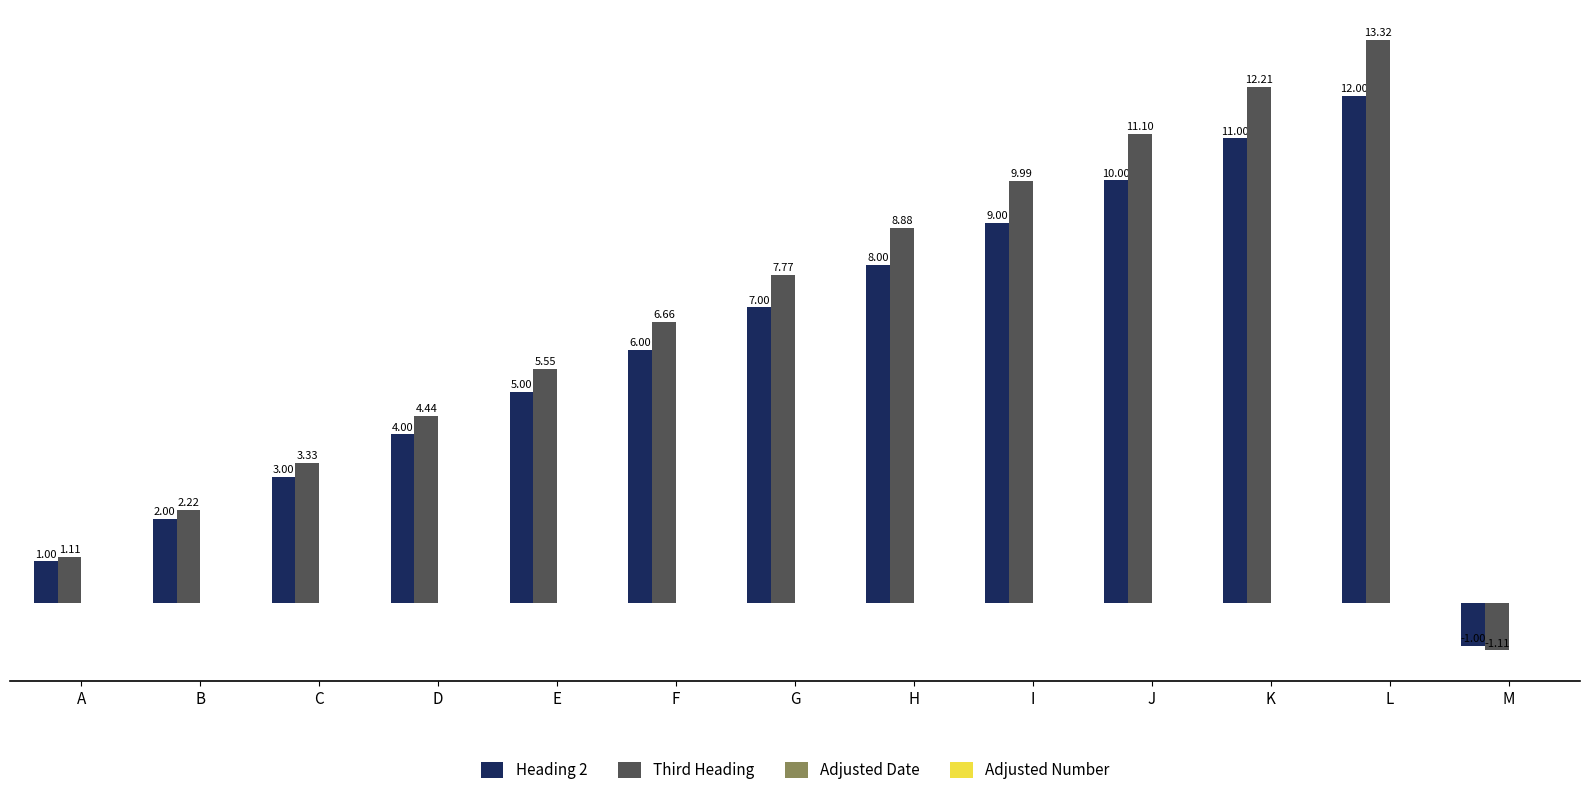

At B, list the series in order from largest to smallest.

Third Heading, Heading 2